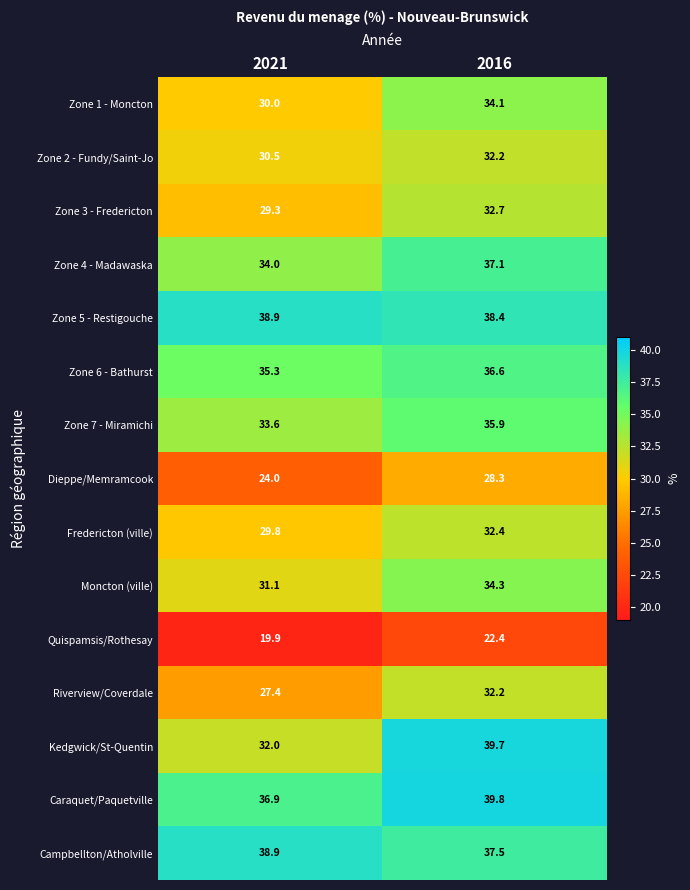

What is the sum of the Zone 5 - Restigouche values at 2021 and 2016?

77.3